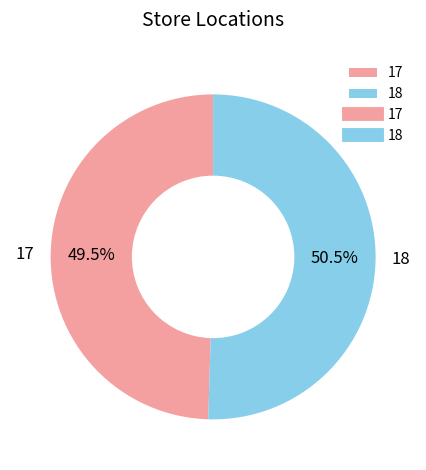

Is the sum of 18 and 17 greater than half?

Yes